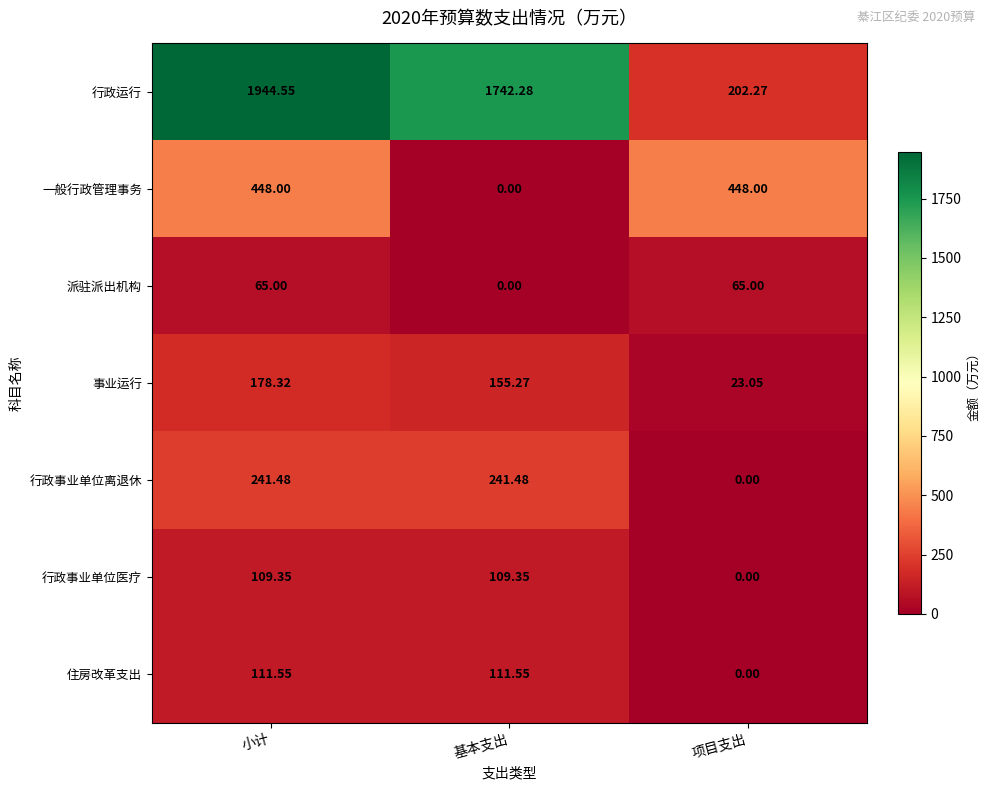

How many categories are shown in the chart?

3